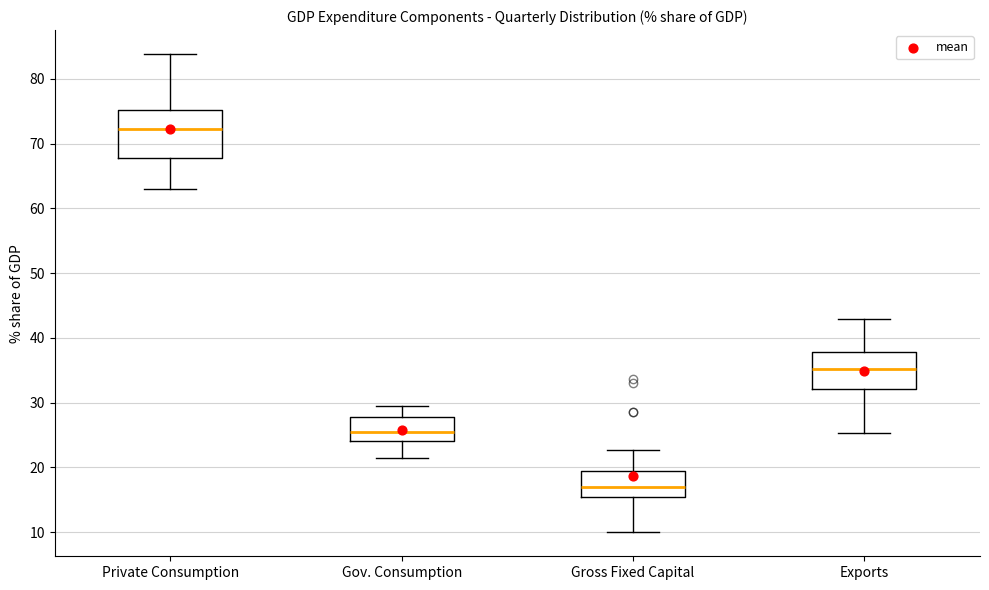

Which box is the tallest, from its lower edge to its upper edge?

Private Consumption